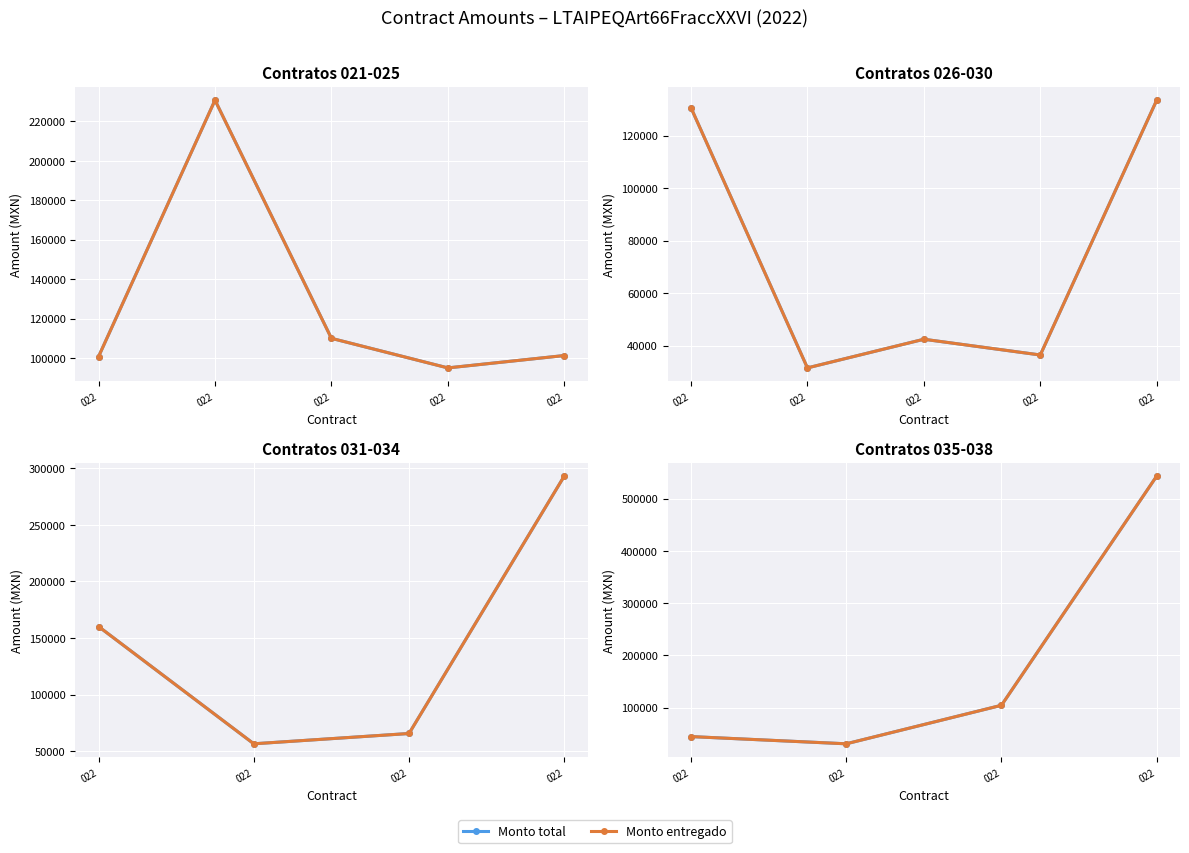

Is the value of Monto entregado at 022 greater than the value of Monto total at 022?

No